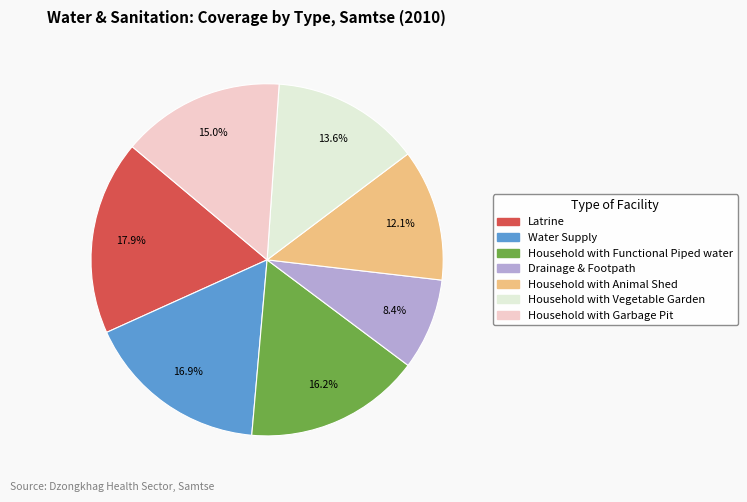

Between Drainage & Footpath and Household with Animal Shed, which is larger?

Household with Animal Shed